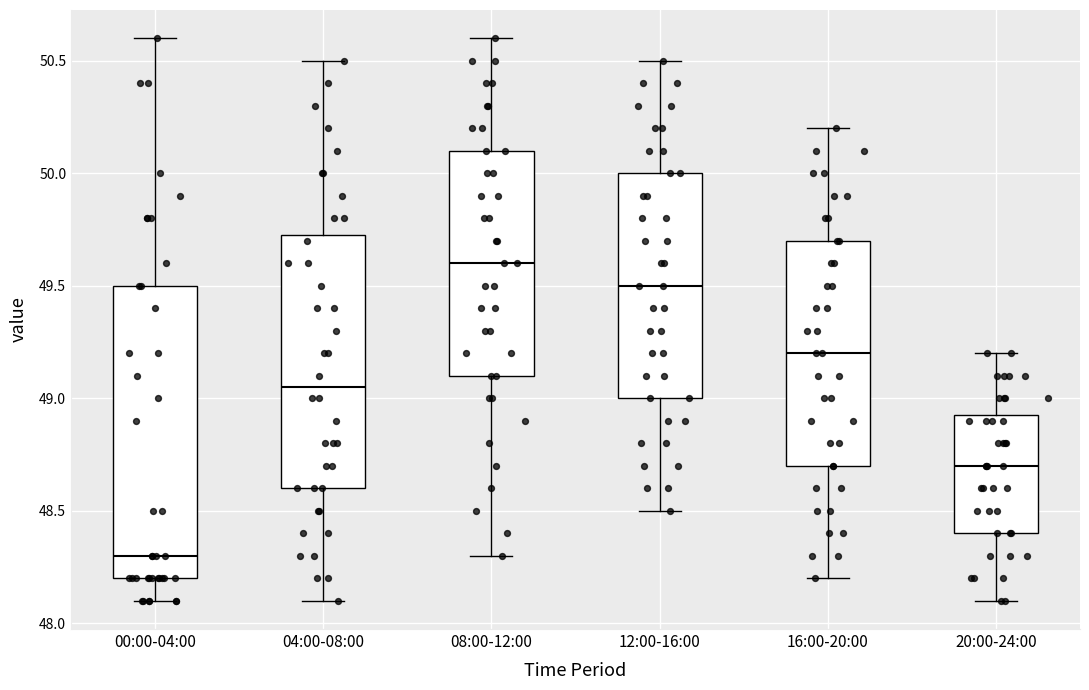

Reading left to right, transcribe this box plot: for each box, give where its median line is, the range the box spans, and where its two whiskers end, as read against the y-axis. The values are not printed on the chart, so give them approximately, as read against the axis.

00:00-04:00: median 48.30, box 48.20 to 49.50, whiskers 48.10 to 50.60
04:00-08:00: median 49.05, box 48.60 to 49.75, whiskers 48.10 to 50.50
08:00-12:00: median 49.60, box 49.10 to 50.10, whiskers 48.30 to 50.60
12:00-16:00: median 49.50, box 49.00 to 50.00, whiskers 48.50 to 50.50
16:00-20:00: median 49.20, box 48.70 to 49.70, whiskers 48.20 to 50.20
20:00-24:00: median 48.70, box 48.40 to 48.95, whiskers 48.10 to 49.20